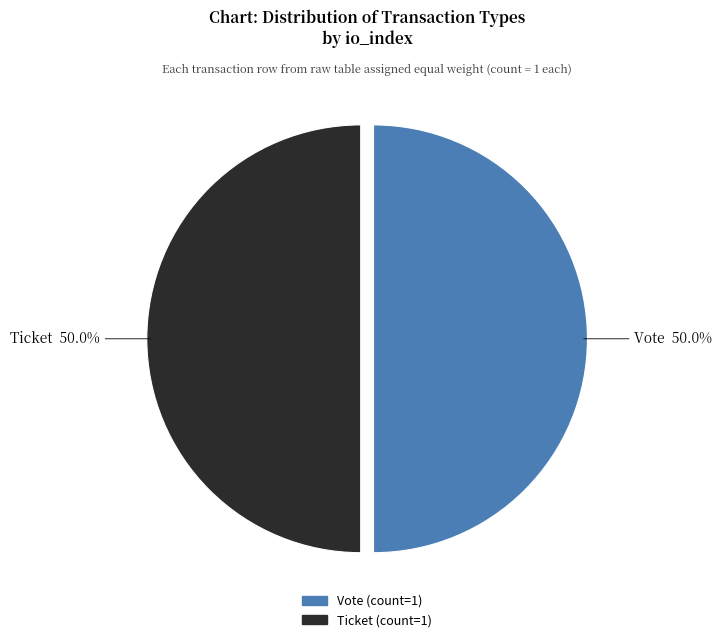

Count the number of slices in the pie.

2